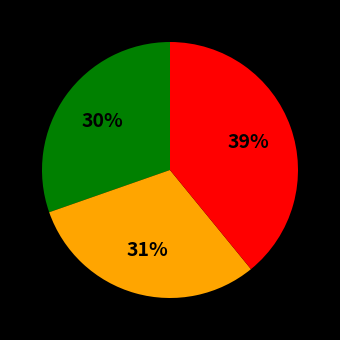

Combined, do Group C and Group A account for over 50%?

Yes